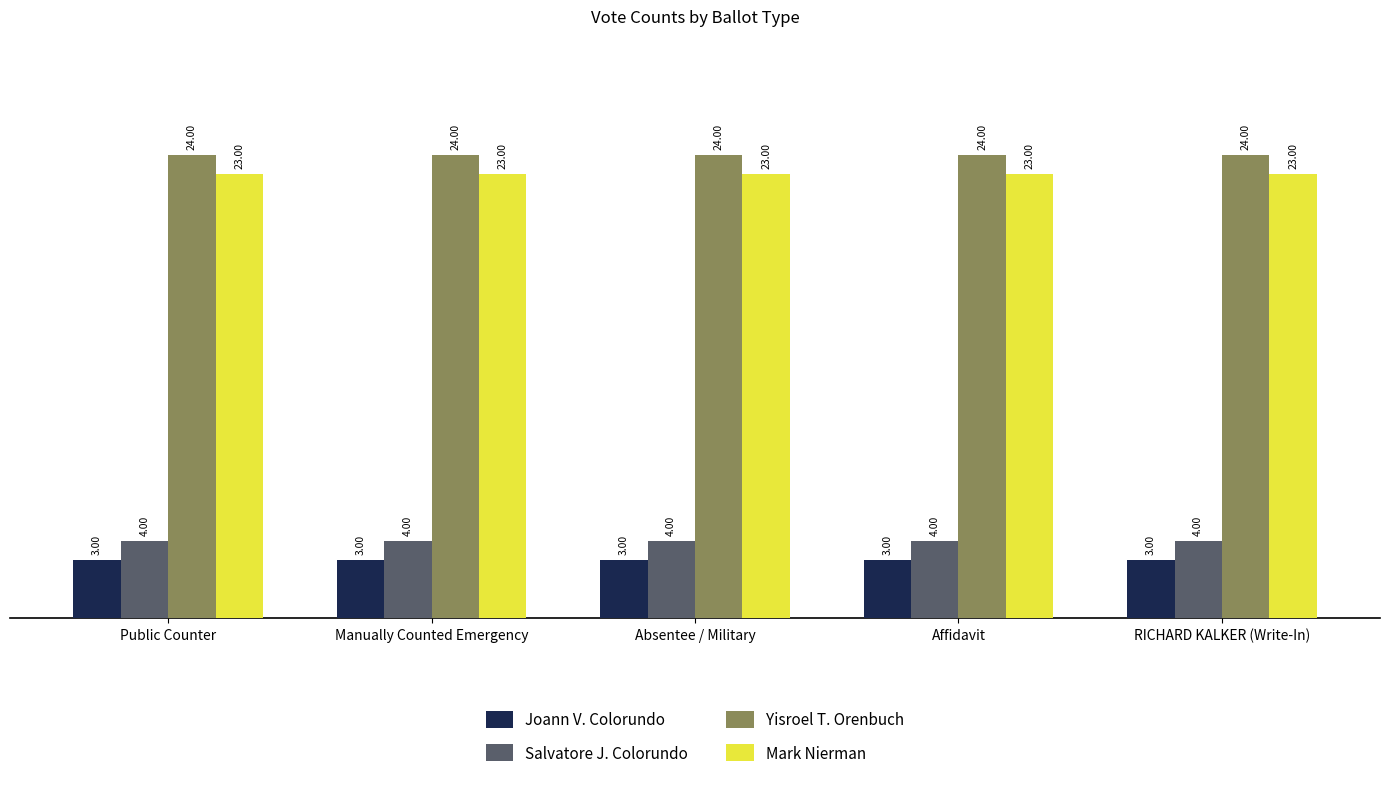

Reading right to left, extract all data points from this chart.

Joann V. Colorundo: 3	3	3	3	3
Salvatore J. Colorundo: 4	4	4	4	4
Yisroel T. Orenbuch: 24	24	24	24	24
Mark Nierman: 23	23	23	23	23